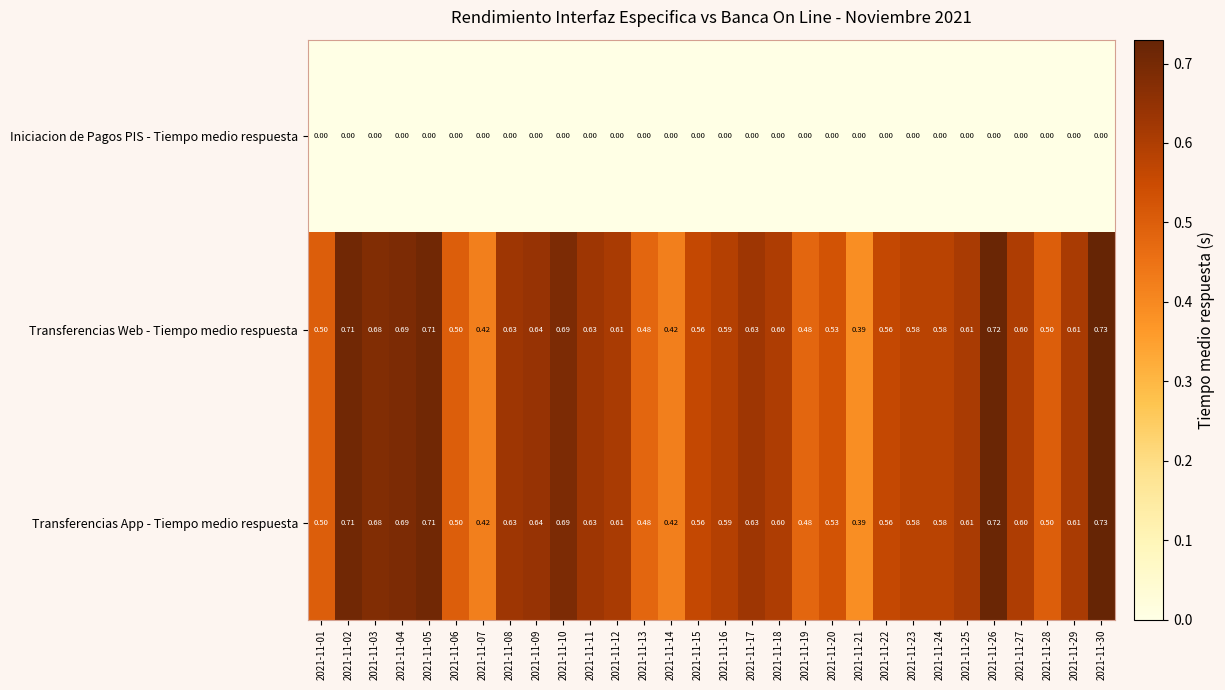

Is the value of Iniciacion de Pagos PIS - Tiempo medio respuesta at 2021-11-26 greater than the value of Transferencias App - Tiempo medio respuesta at 2021-11-27?

No